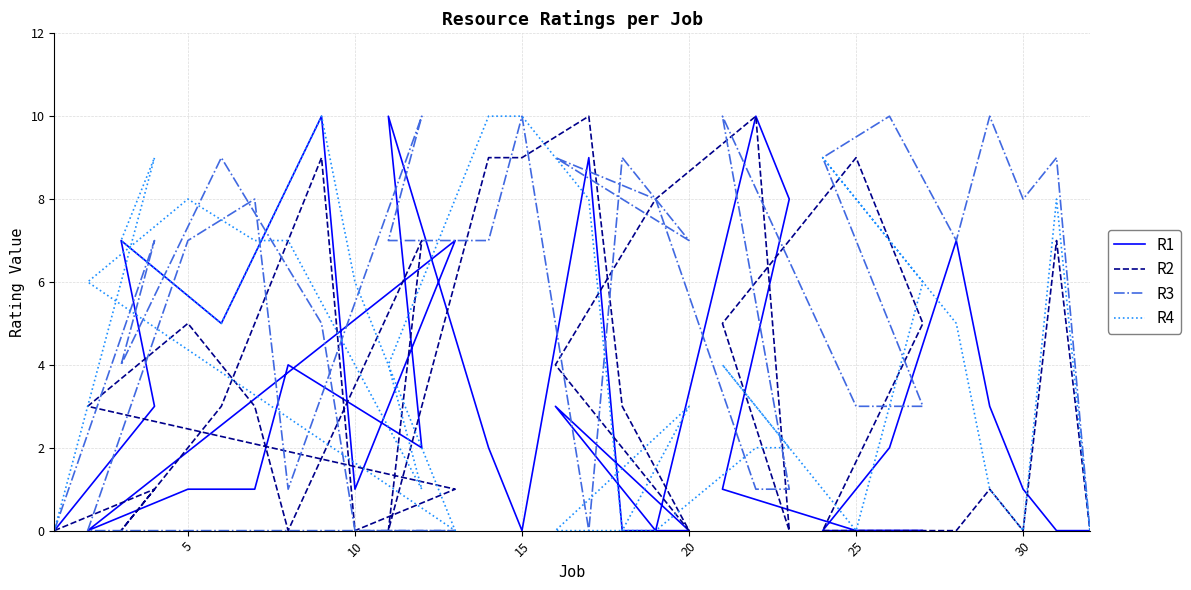

In R2, how many points are lower than both neighbors (excluding endpoints)?

7